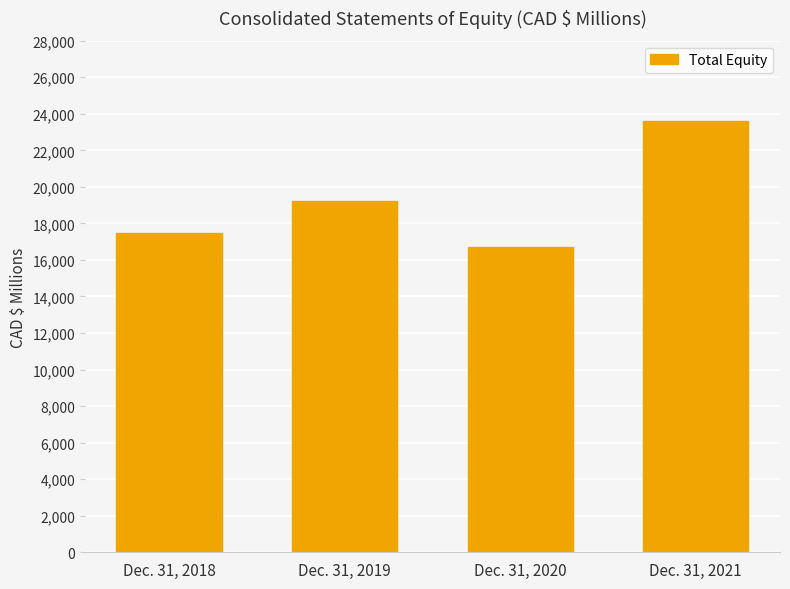

True or false: the data shows 17468 at Dec. 31, 2018.

True